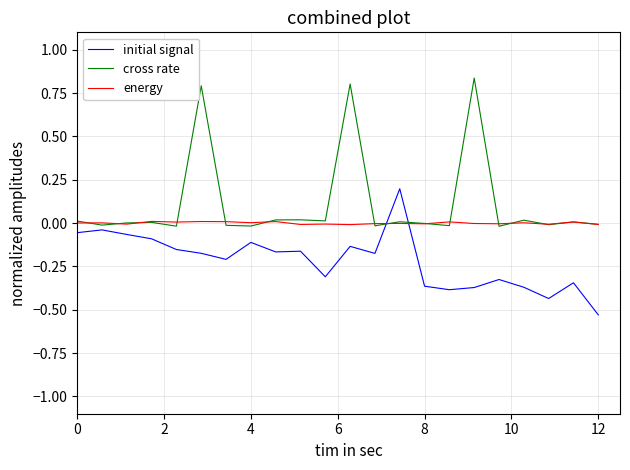

After their last crossing, which series has the higher values: initial signal or energy?

energy